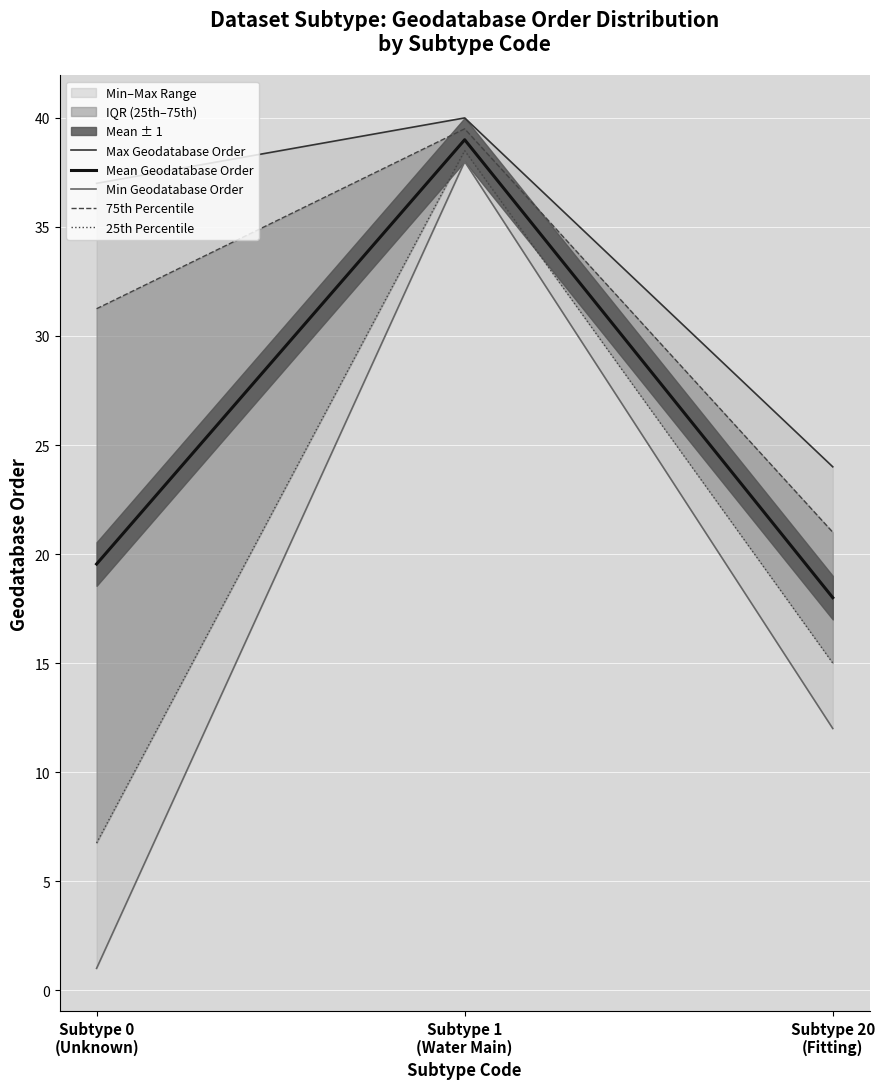

The value of 75th Percentile at Subtype 1
(Water Main) is 39.5. True or false?

True